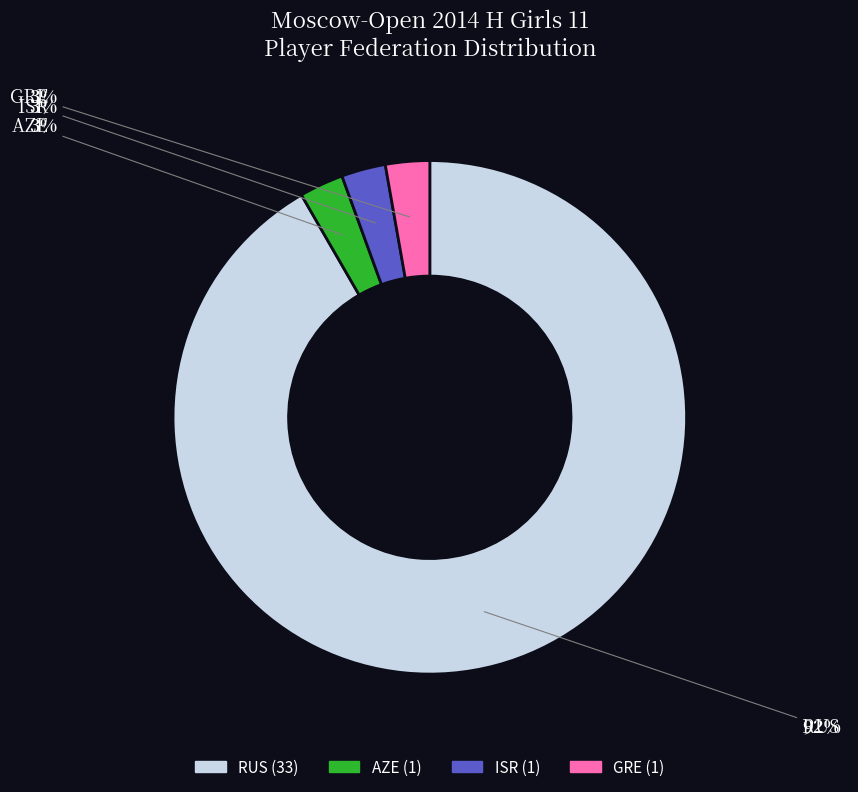

What is the largest slice in the pie chart?

RUS